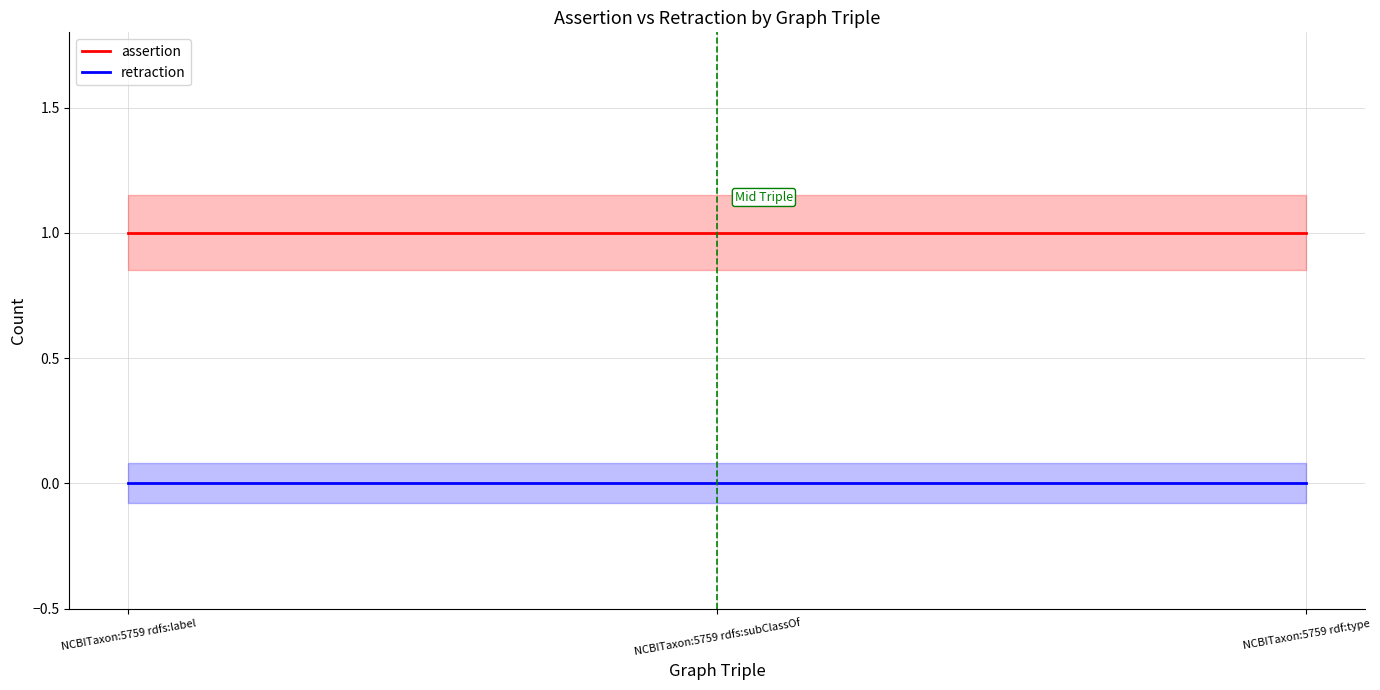

Which category has the lowest value in the retraction series?

NCBITaxon:5759 rdfs:label